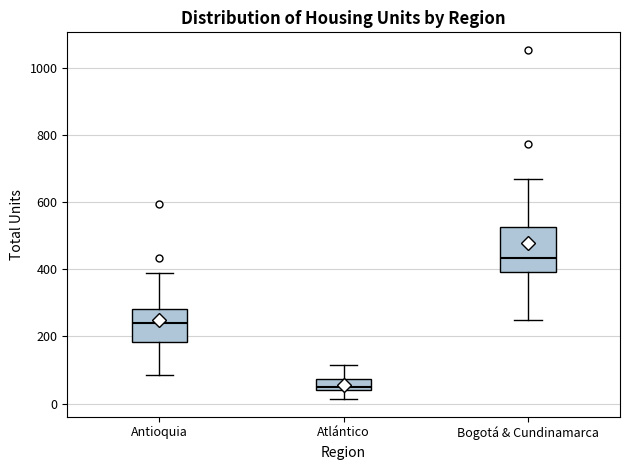

Comparing the boxes themselves (not the whiskers), which one is the tallest?

Bogotá & Cundinamarca